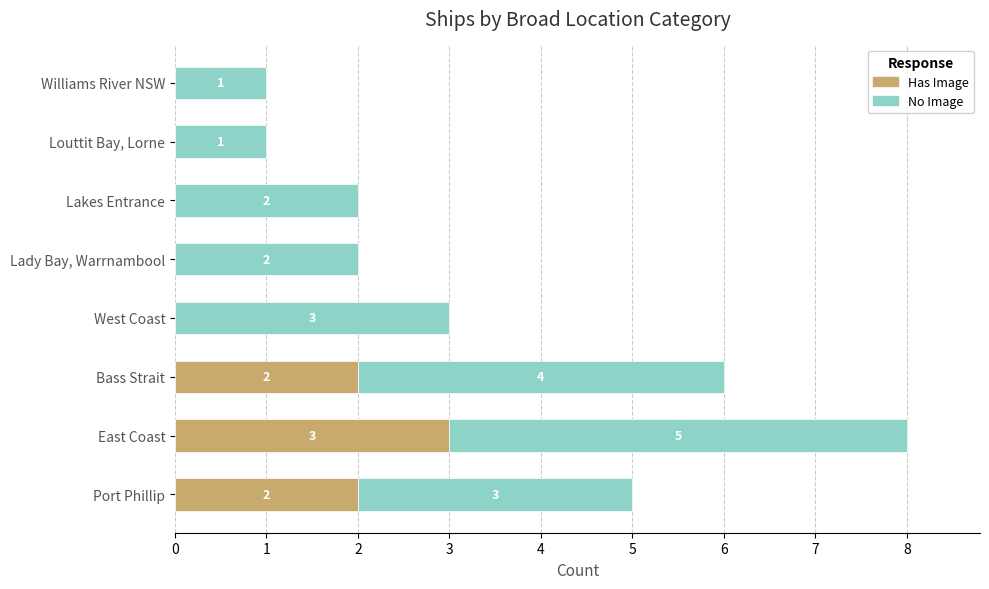

At which category is the sum across all series the highest?

East Coast